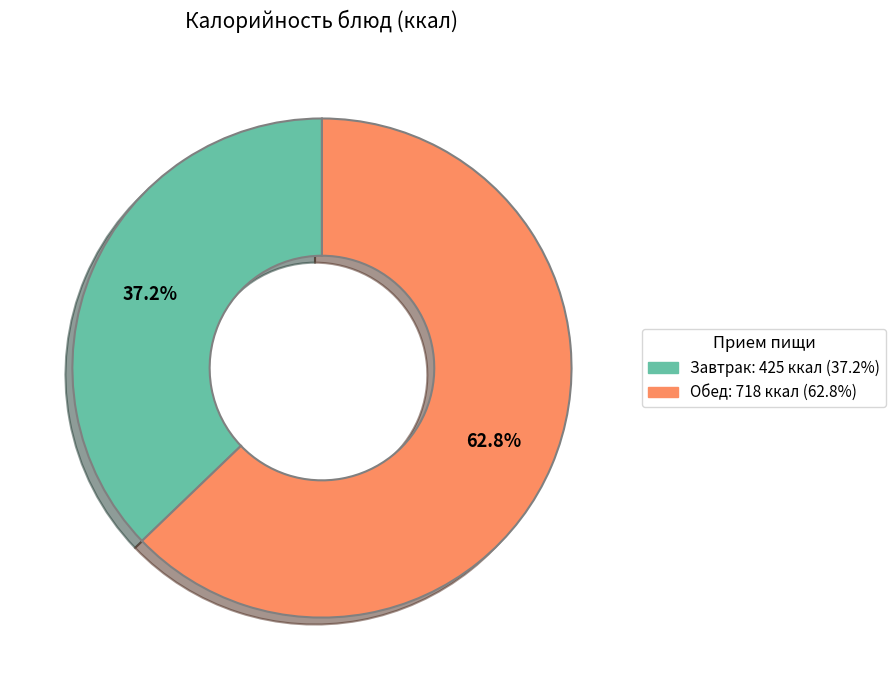

How many slices are in this pie chart?

2